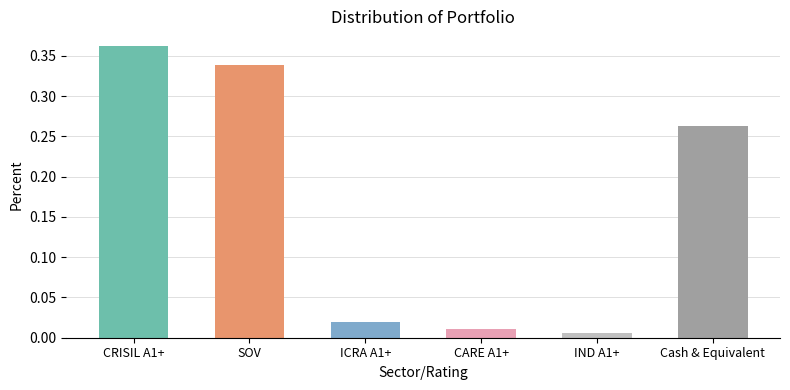

What position from the right is CRISIL A1+?

6